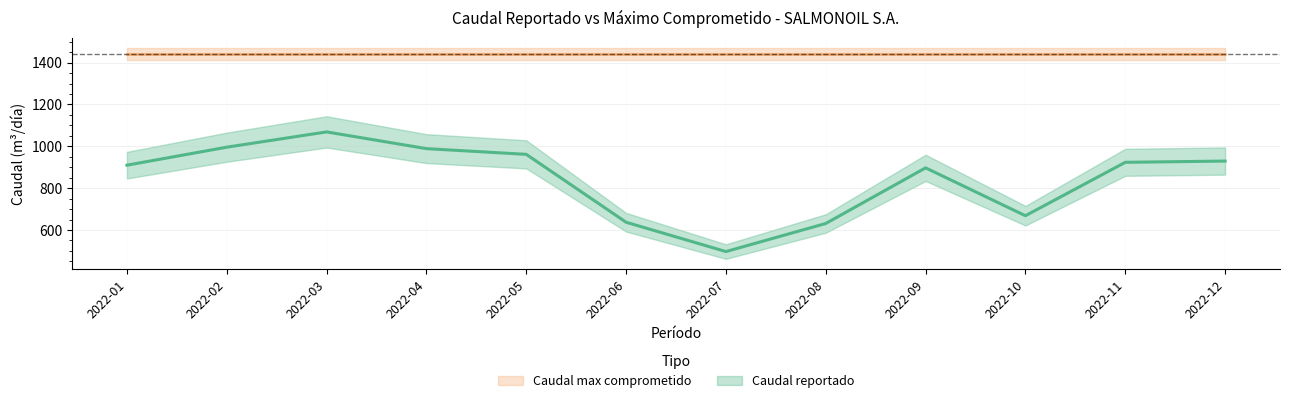

The value at 2022-01 is 553.4. True or false?

False